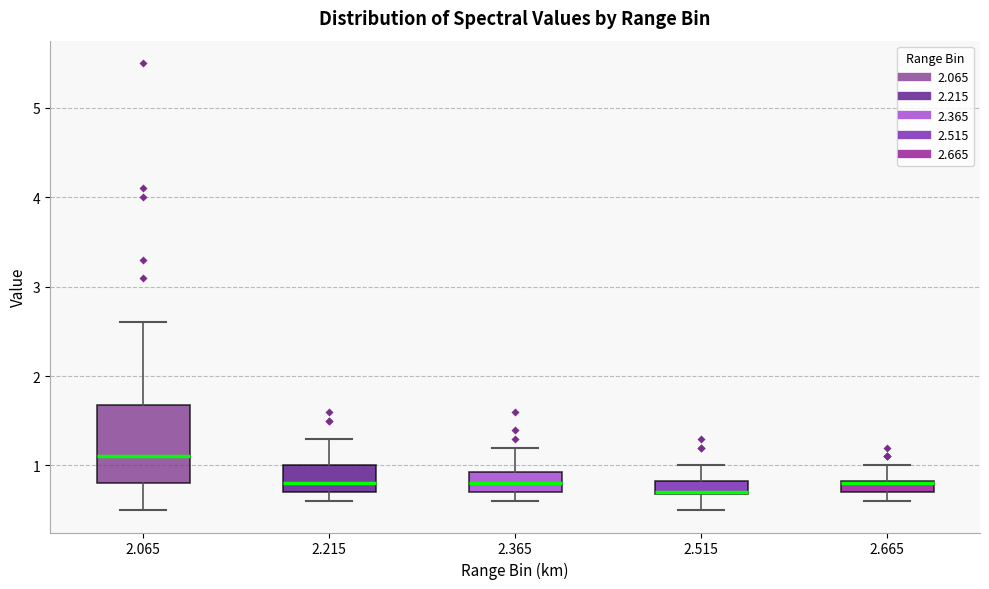

Which box's median line is the highest?

2.065